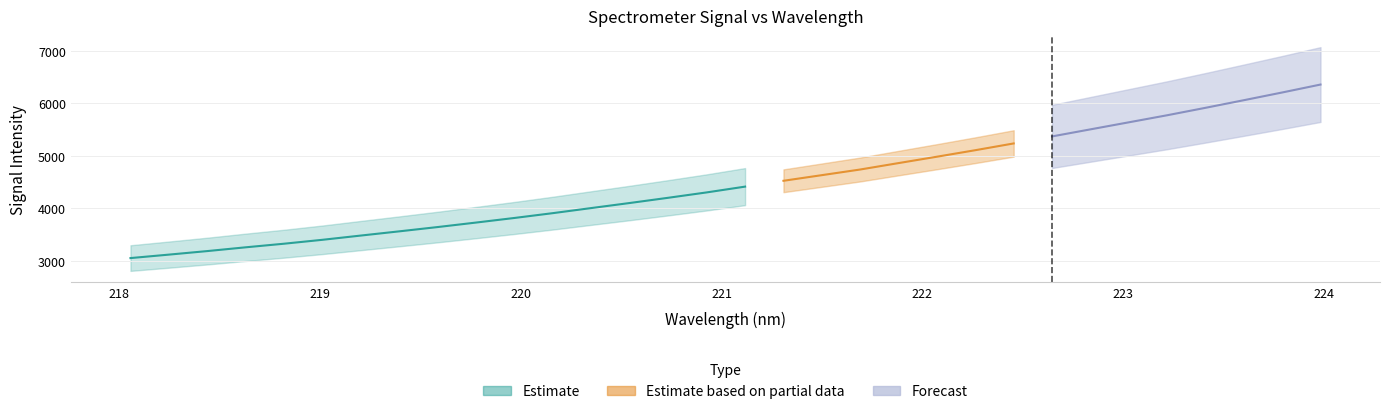

True or false: Estimate based on partial data has more than 1 points higher than both neighbors.

False